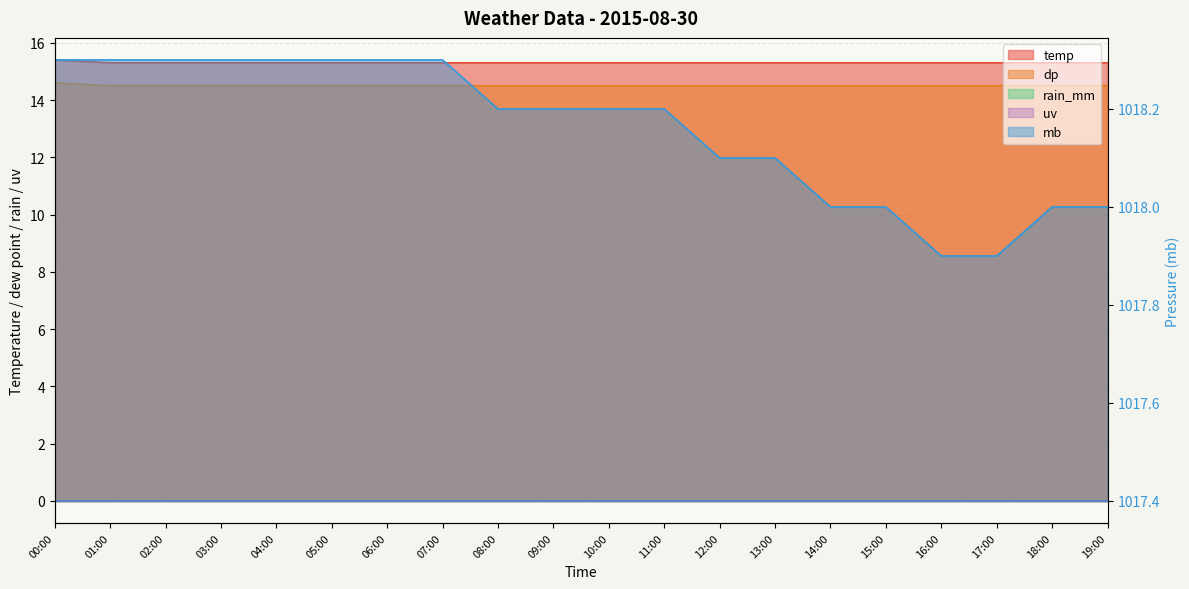

What is the label of the 15th point from the left?

14:00